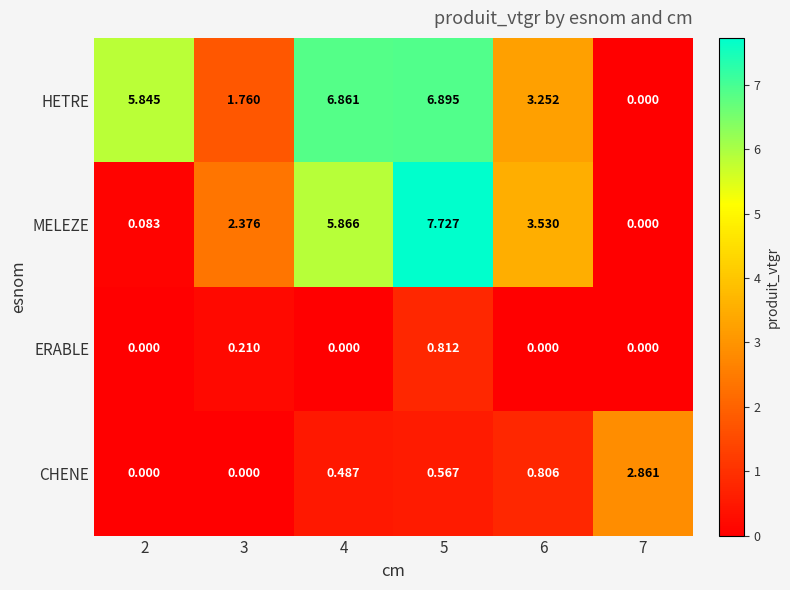

List the series in order of their peak value, highest first.

MELEZE, HETRE, CHENE, ERABLE